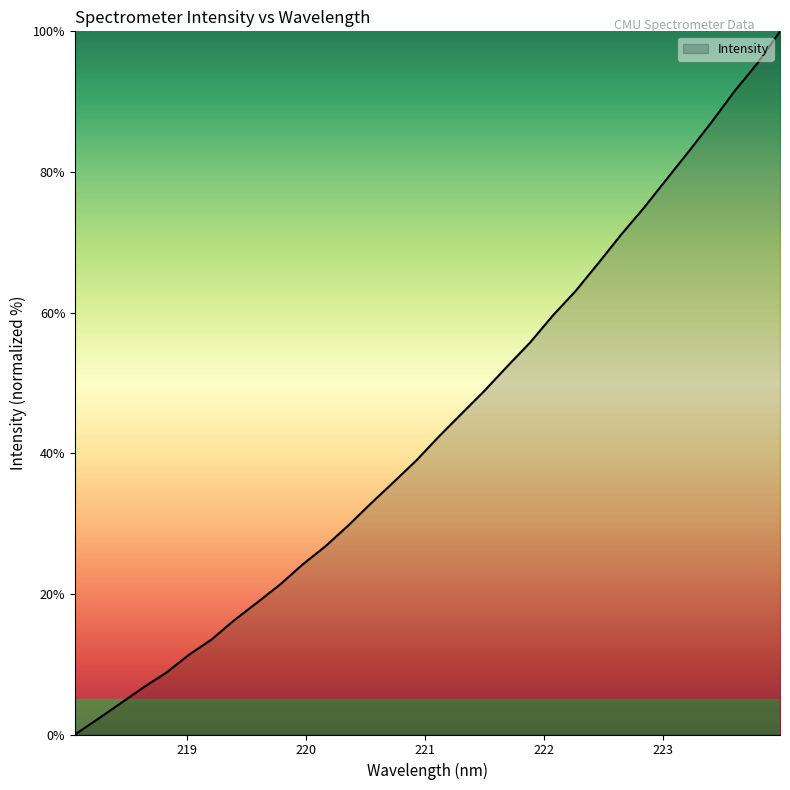

What is the greatest value displayed?

100.0